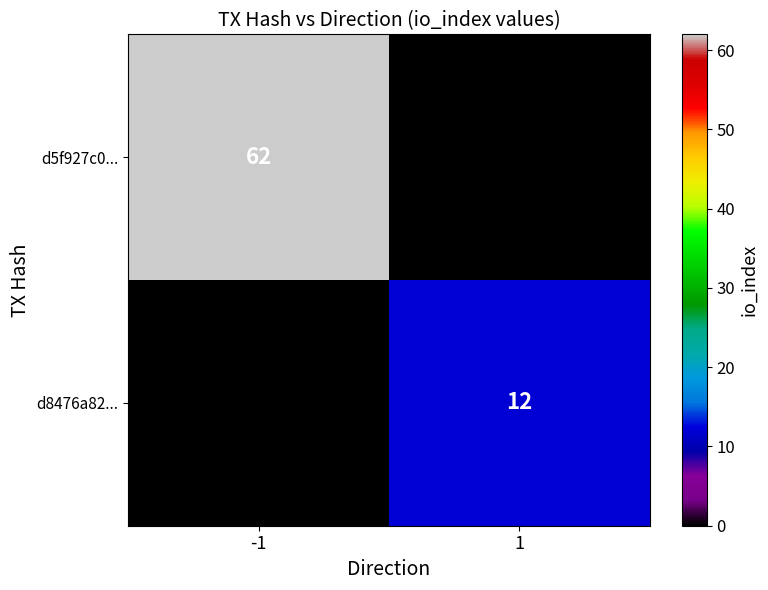

The d5f927c0... series shows 62 at -1. True or false?

True